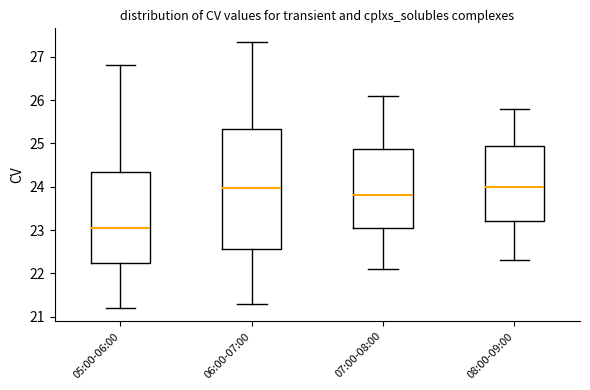

Comparing the boxes themselves (not the whiskers), which one is the tallest?

06:00-07:00